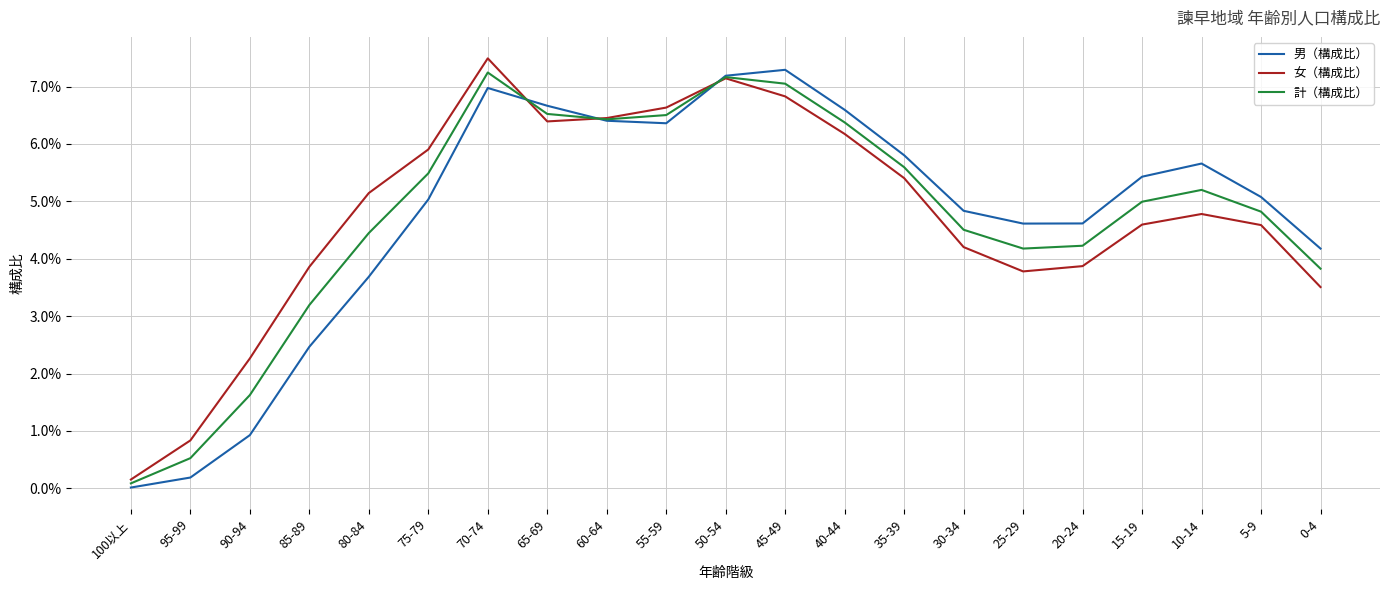

At which category does 計（構成比） reach its first local peak?

70-74